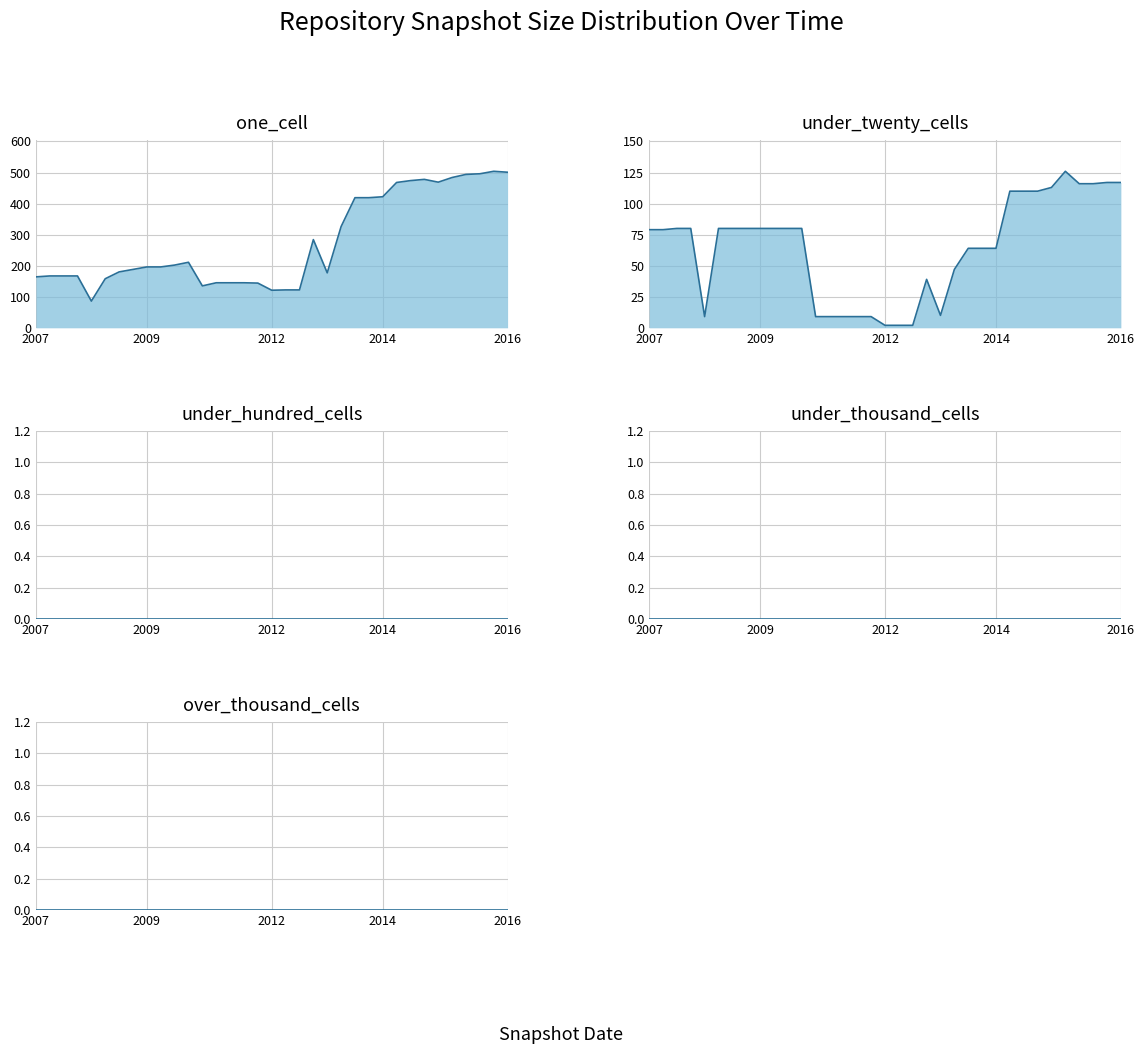

Which series has the widest spread of values?

one_cell